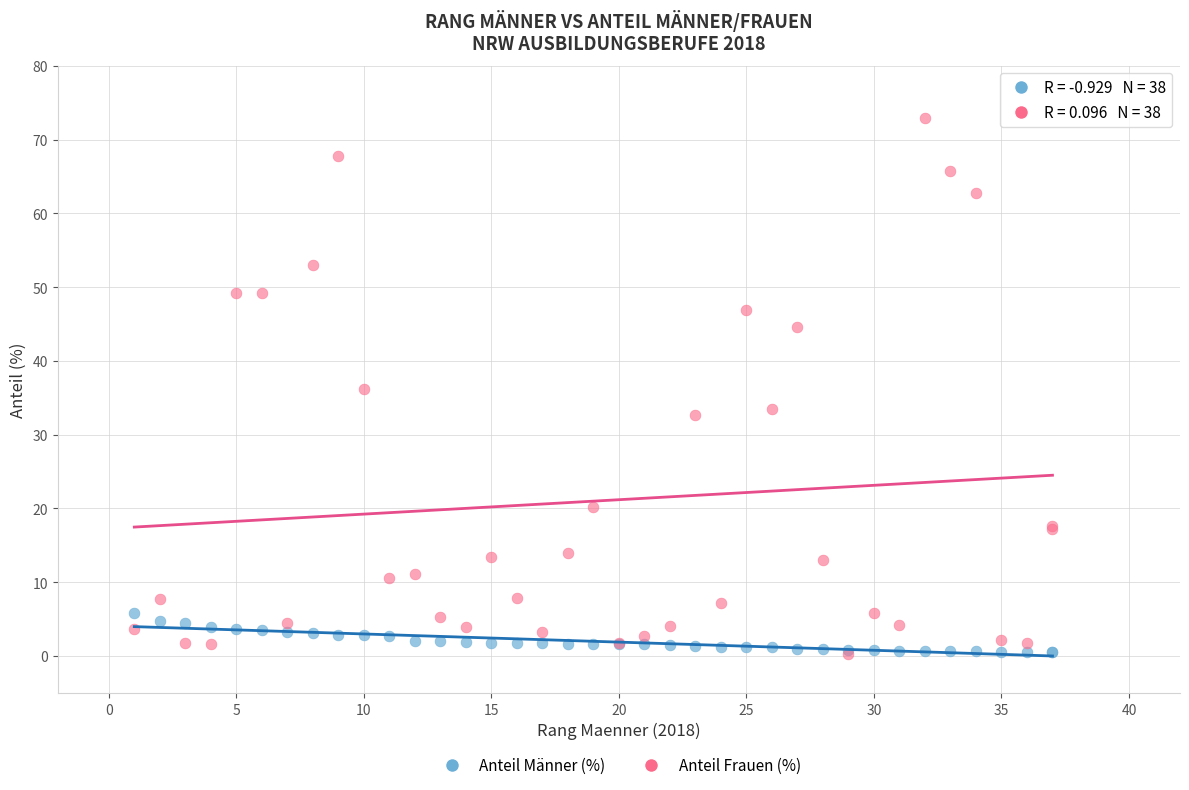

Which series contains the highest Y value?

Anteil Frauen (%)